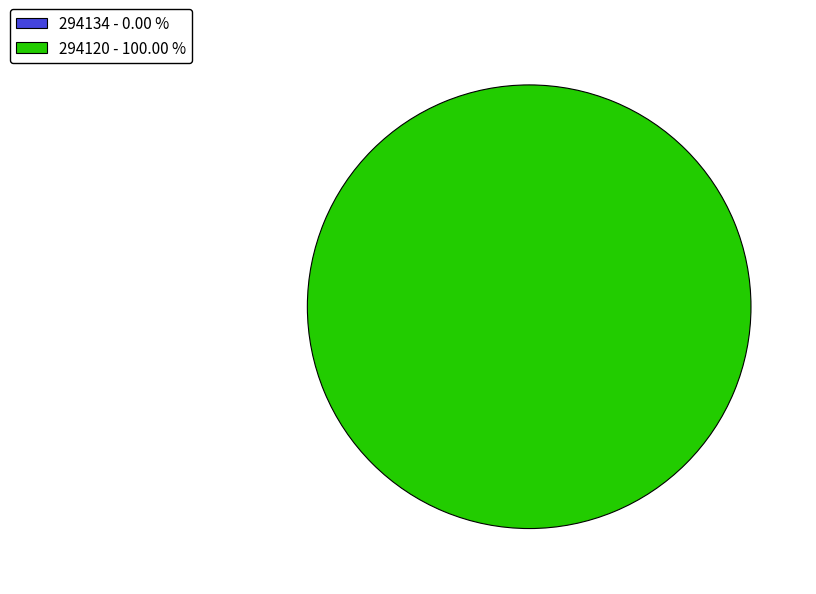

Combined, do 294134 and 294120 account for over 50%?

Yes